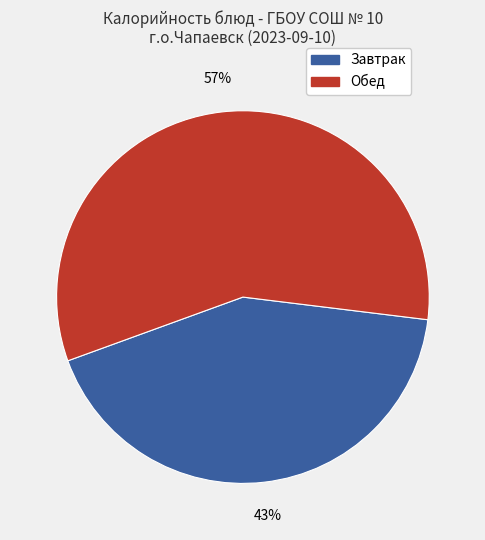

Is there a majority slice in this chart?

Yes